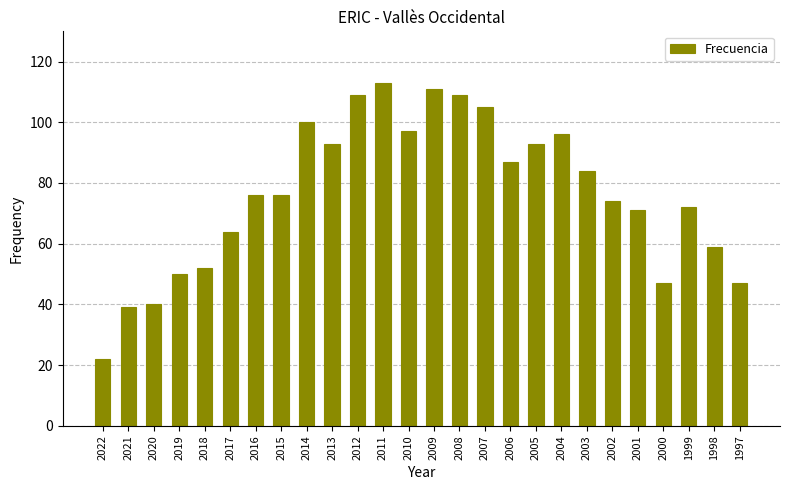

What is the change in value from 2020 to 1998?

+19